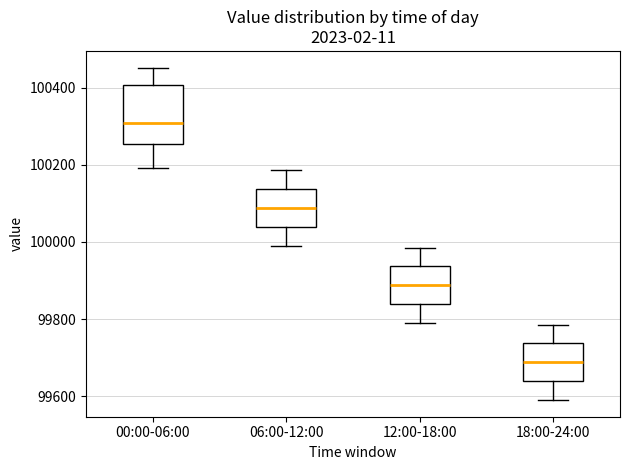

Comparing the boxes themselves (not the whiskers), which one is the tallest?

00:00-06:00